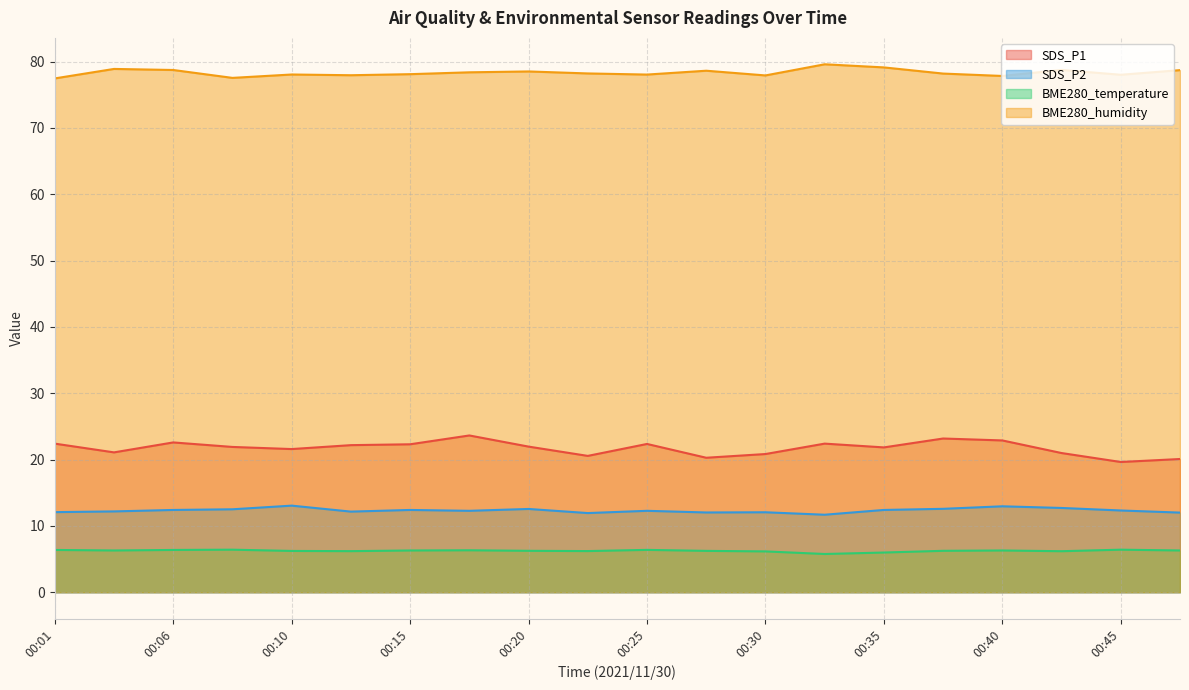

At how many categories does at least one series exceed 58?

20